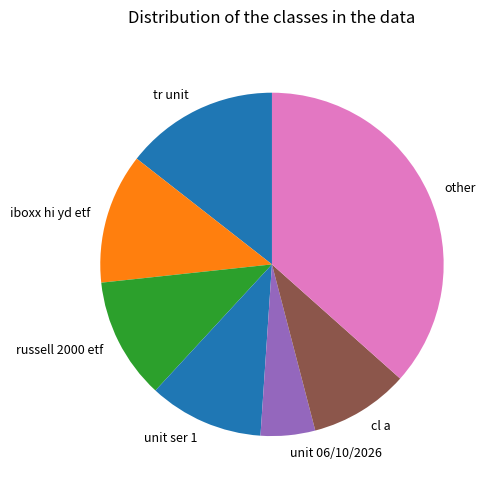

What is the smallest slice in the pie chart?

unit 06/10/2026